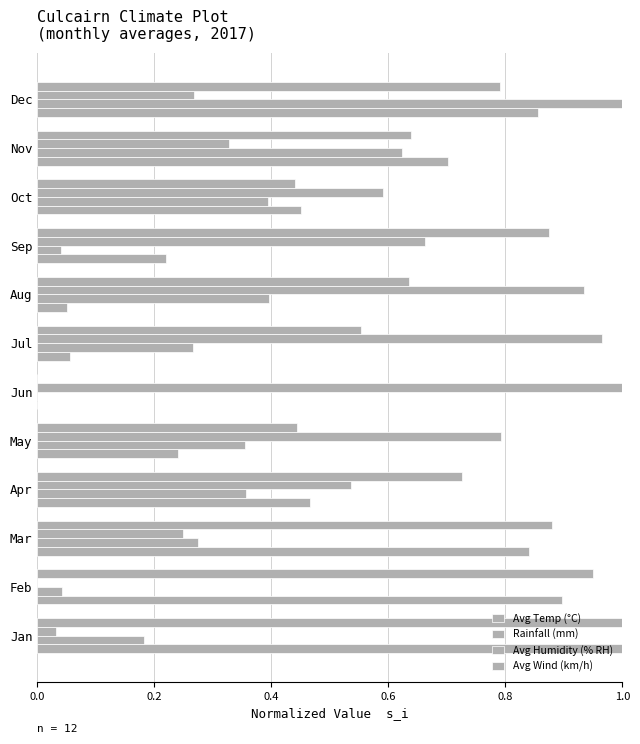

How many data points does each series have?

12